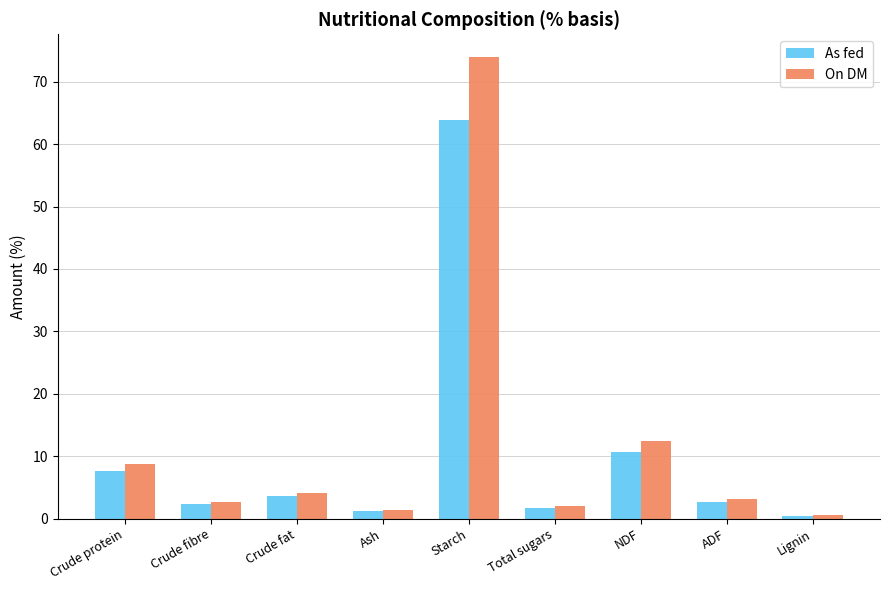

Which series has the widest spread of values?

On DM